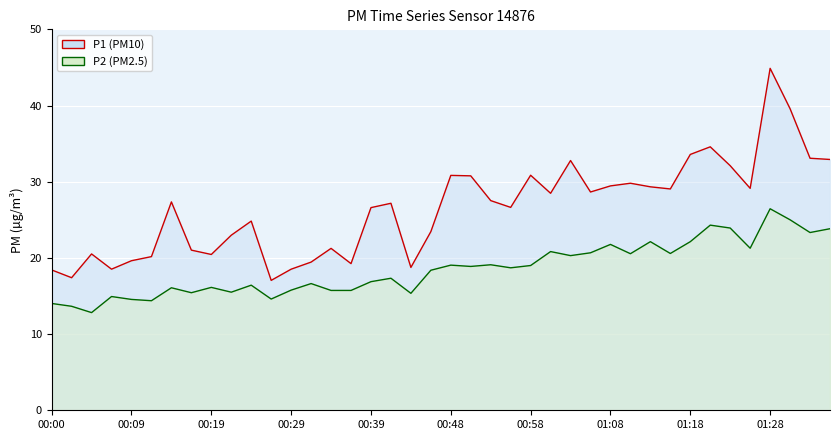

The P1 line series shows 16.0 at 22. True or false?

False